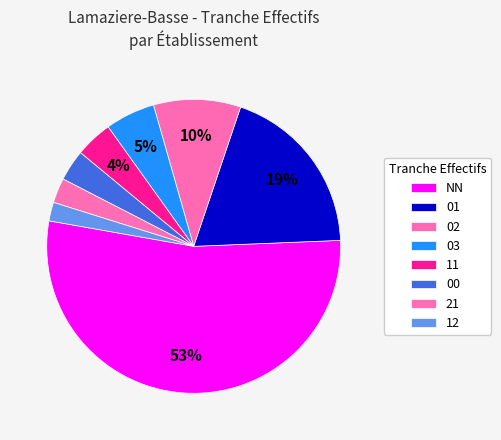

Which slice is the smallest?

12